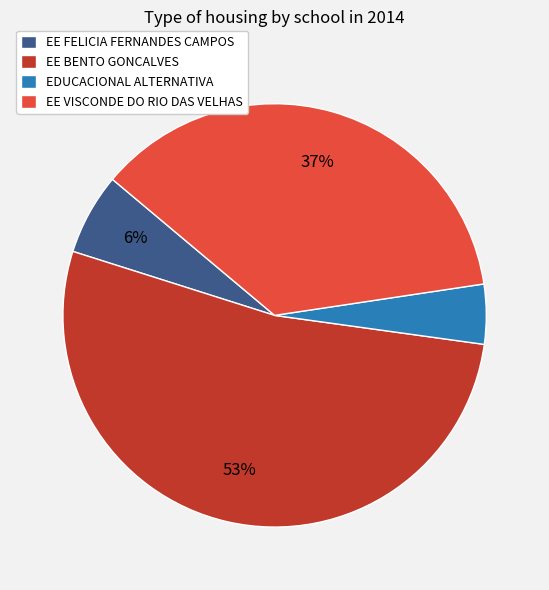

Do EE BENTO GONCALVES and EE FELICIA FERNANDES CAMPOS together represent more than half of the pie?

Yes